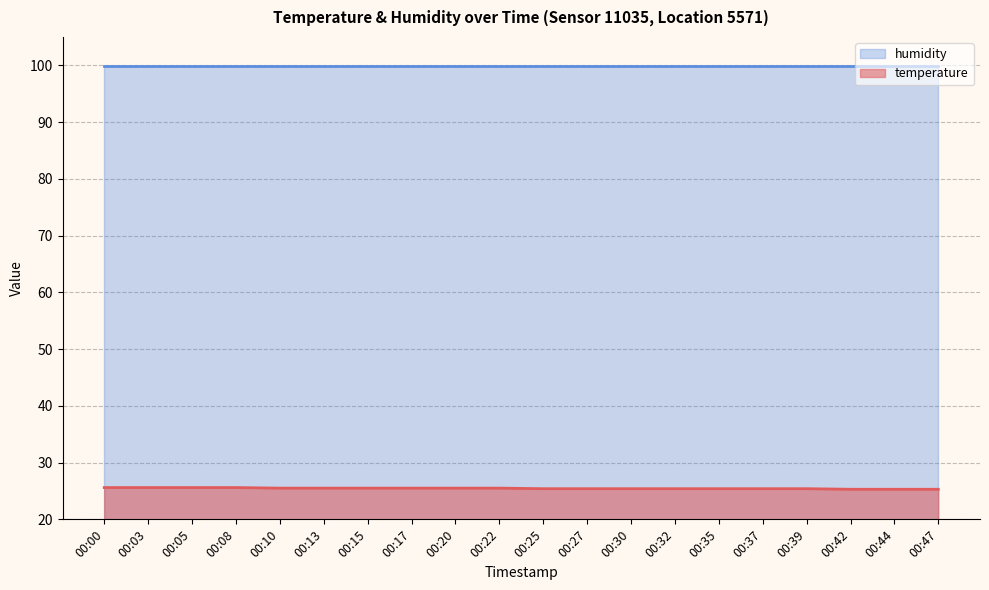

The chart shows a value of 25.4 at 00:35. True or false?

True